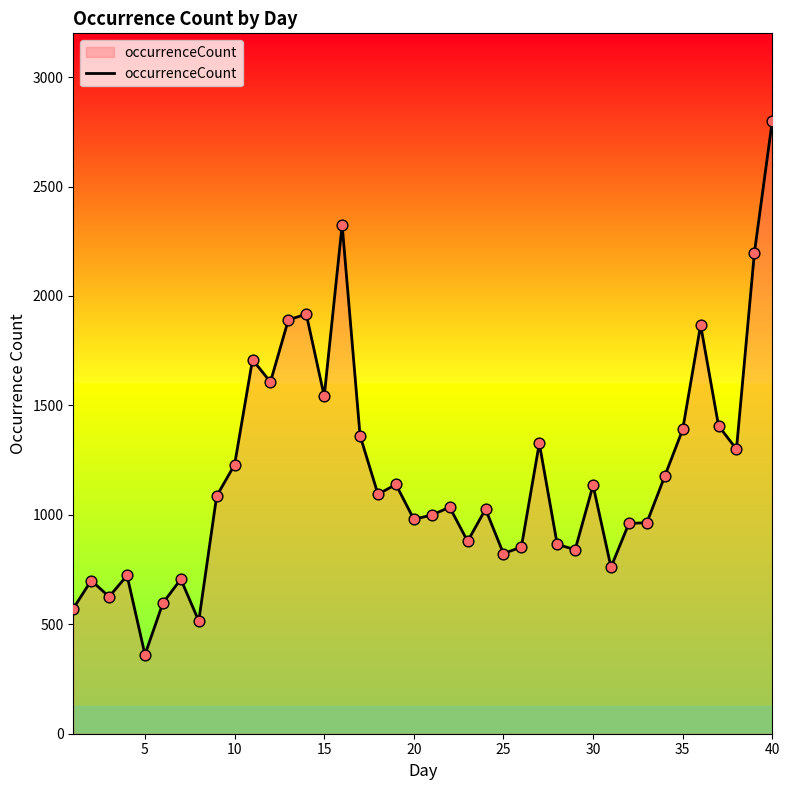

What is the minimum value shown in the chart?

361